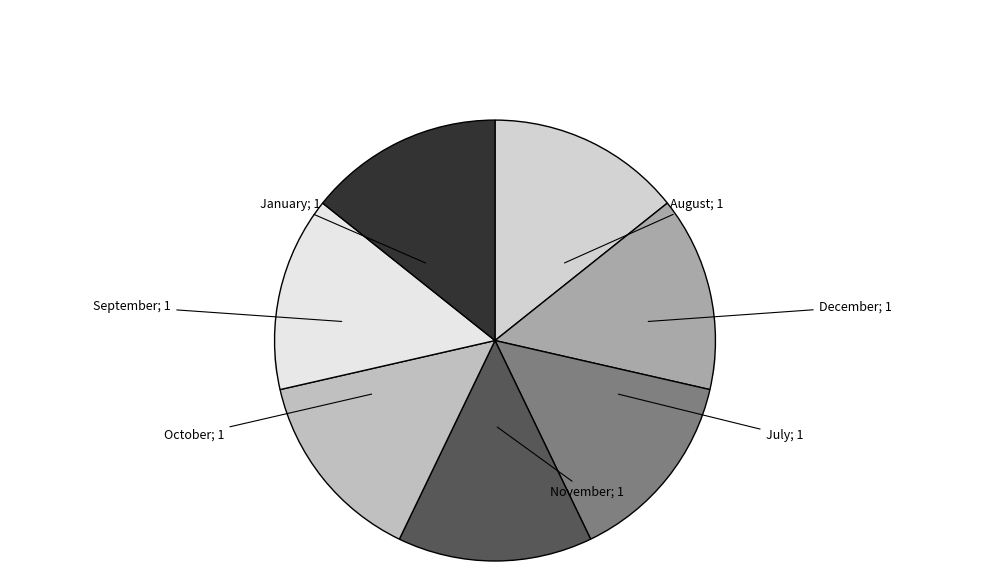

Is January the majority of the pie?

No